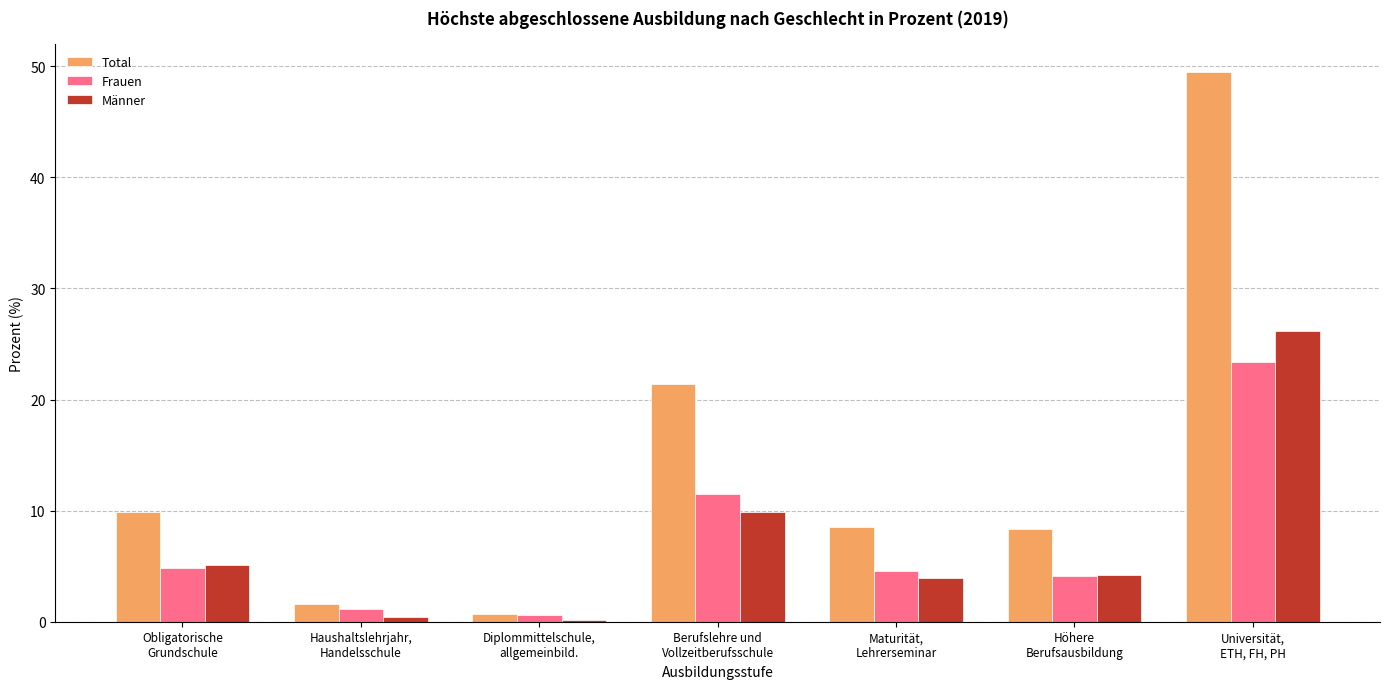

True or false: Total has a value of 3.5 at Obligatorische
Grundschule.

False